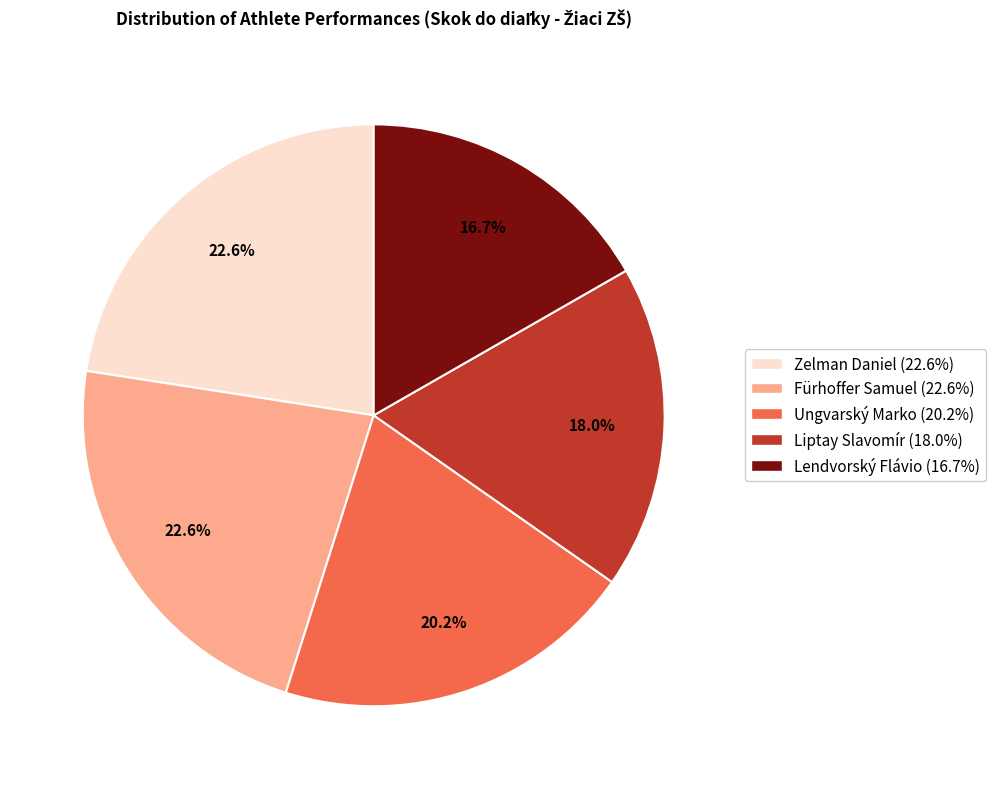

Is Zelman Daniel the majority of the pie?

No